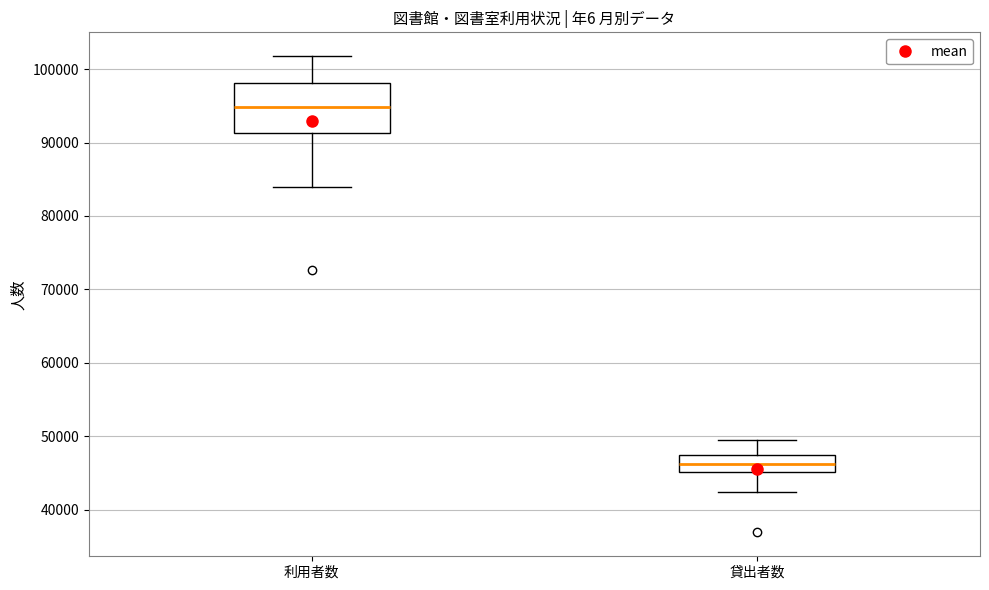

Reading left to right, read every box against the y-axis: the position of its median line, the range the box covers, and the ends of its whiskers. The values are not printed on the chart, so give them approximately, as read against the axis.

利用者数: median 95000, box 91000 to 98000, whiskers 84000 to 102000
貸出者数: median 46000, box 45000 to 47000, whiskers 42000 to 49000